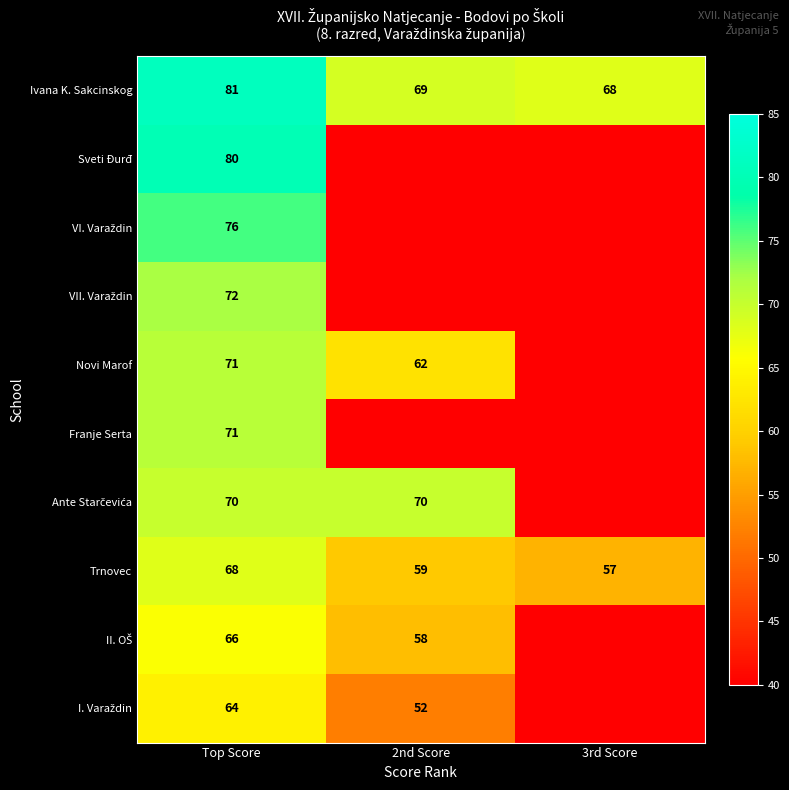

What is the total value across all series at Top Score?

719